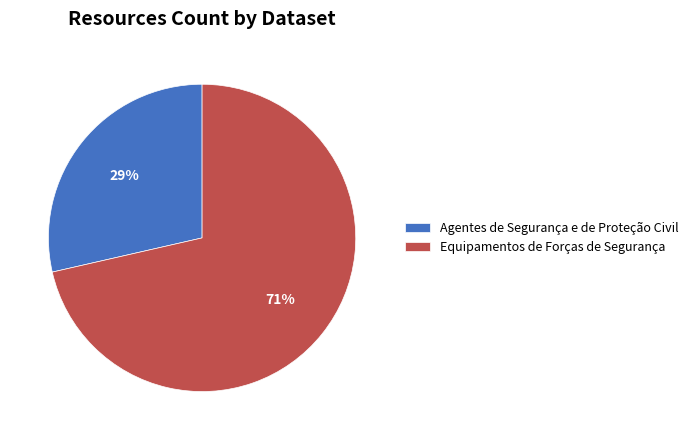

Which category has the biggest portion of the pie?

Equipamentos de Forças de Segurança